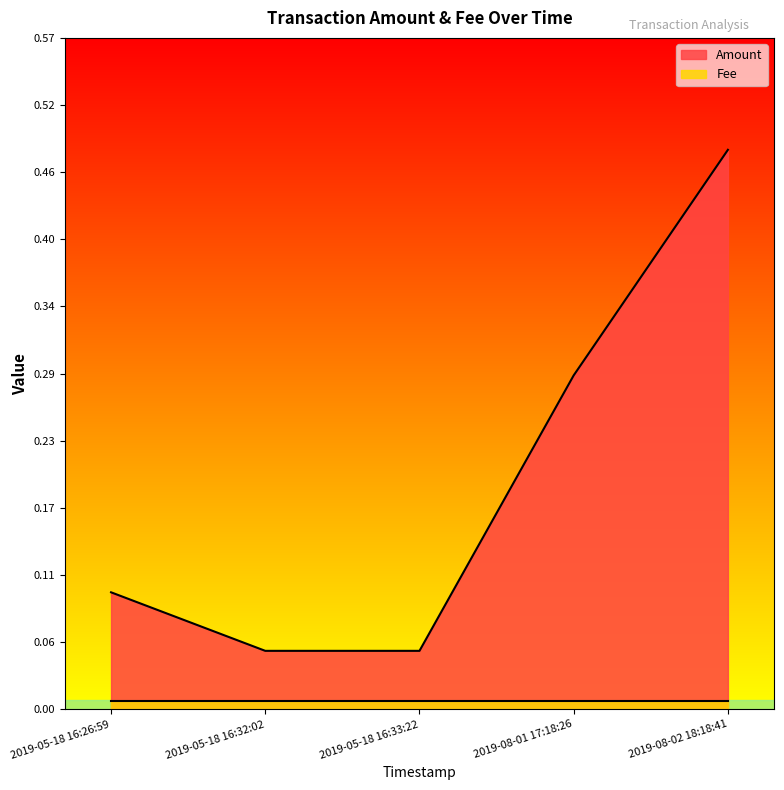

True or false: Fee and Amount cross at least once.

False